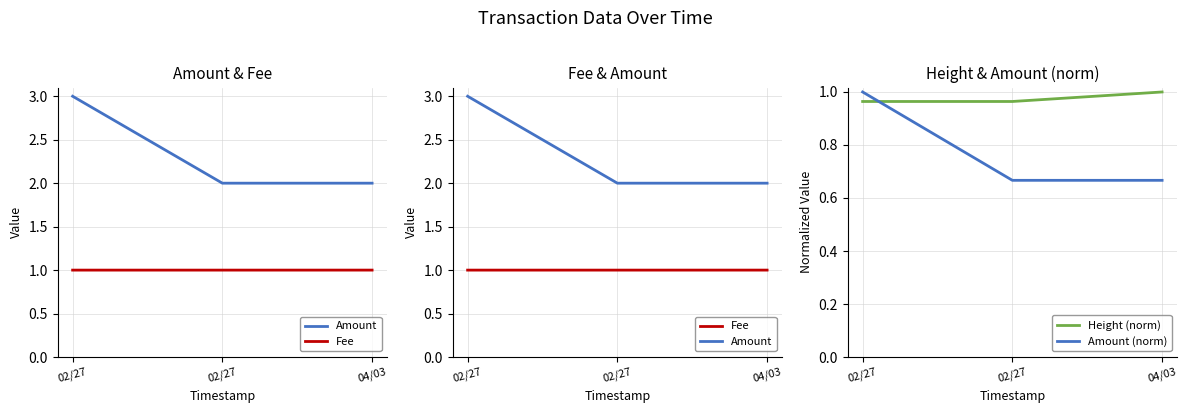

Which series has the largest range (max minus min)?

Amount